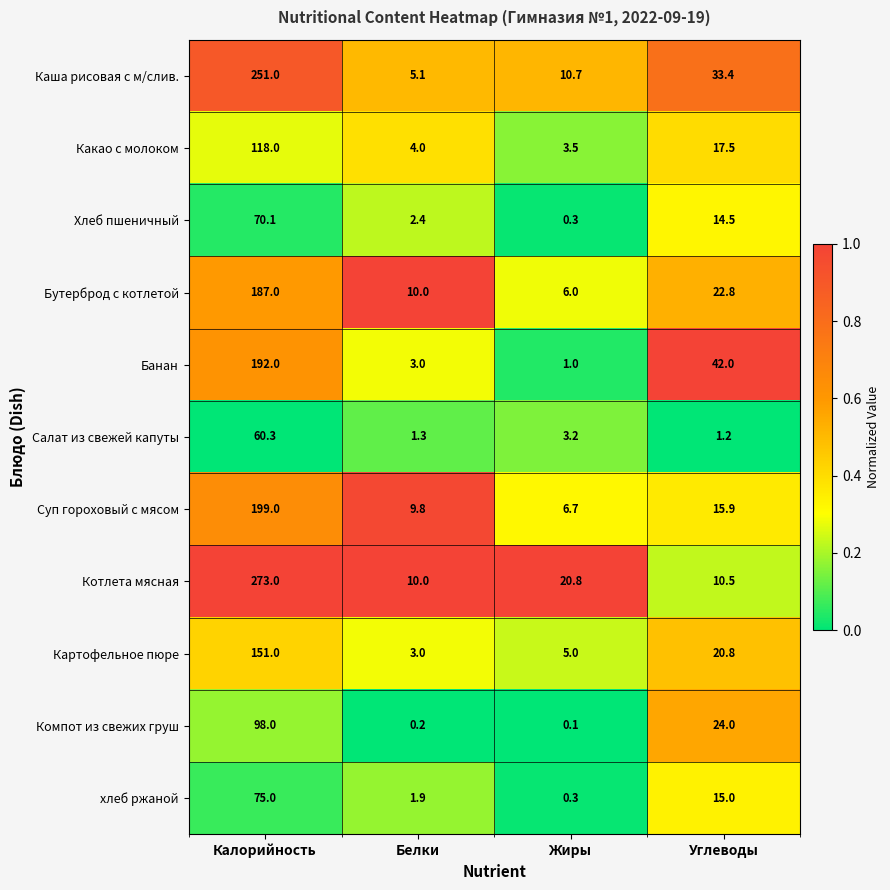

Which series has the widest spread of values?

Котлета мясная